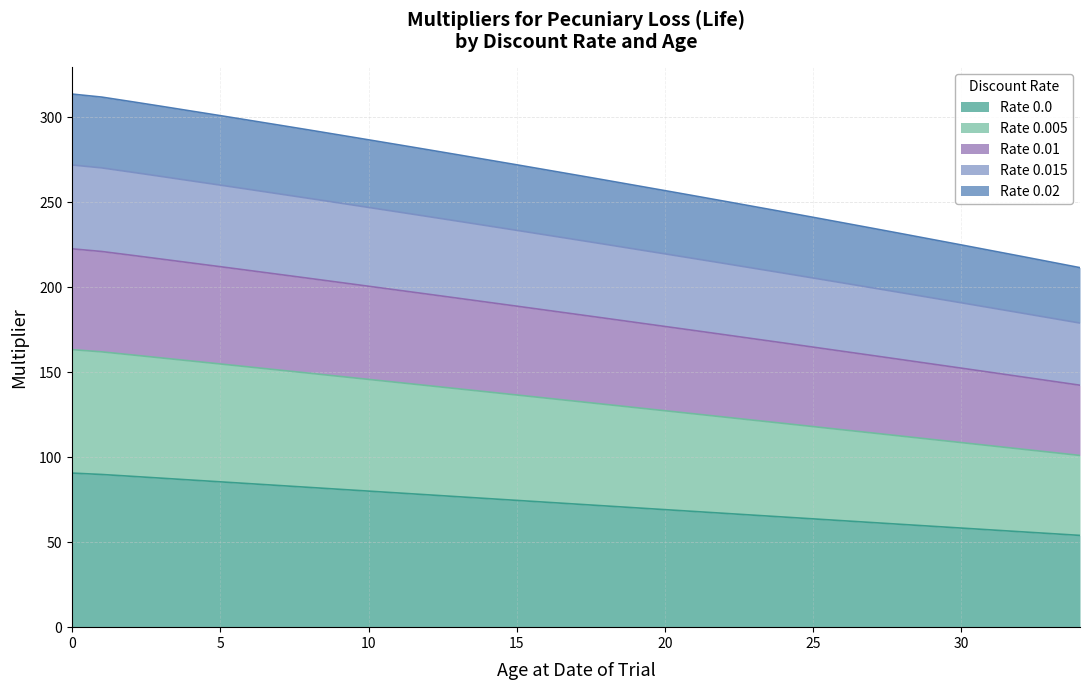

The Rate 0.0 series shows 63.7 at 25. True or false?

True